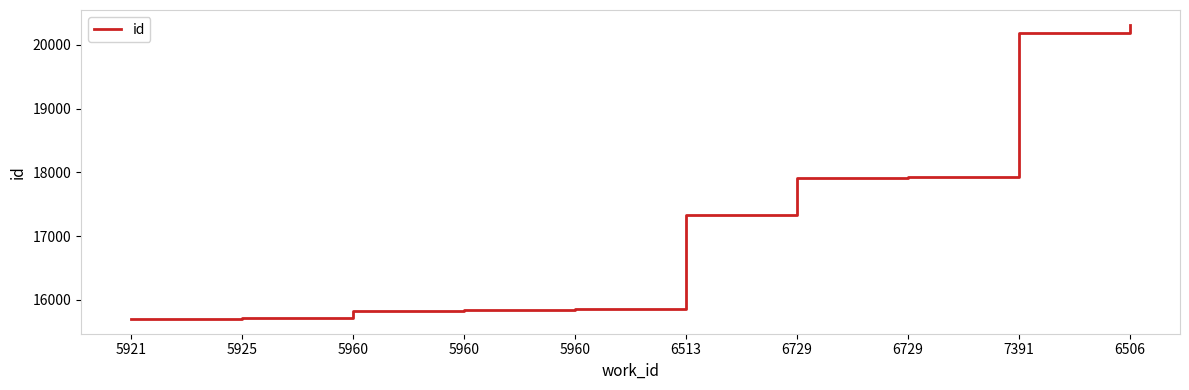

How many lines are shown in the chart?

1